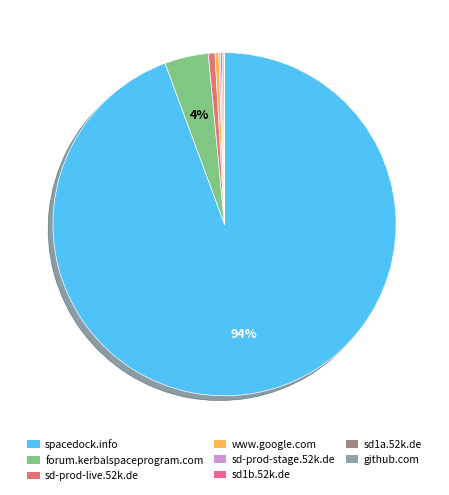

To the nearest percent, what is the difference between the largest and smallest slice percentages?

94%